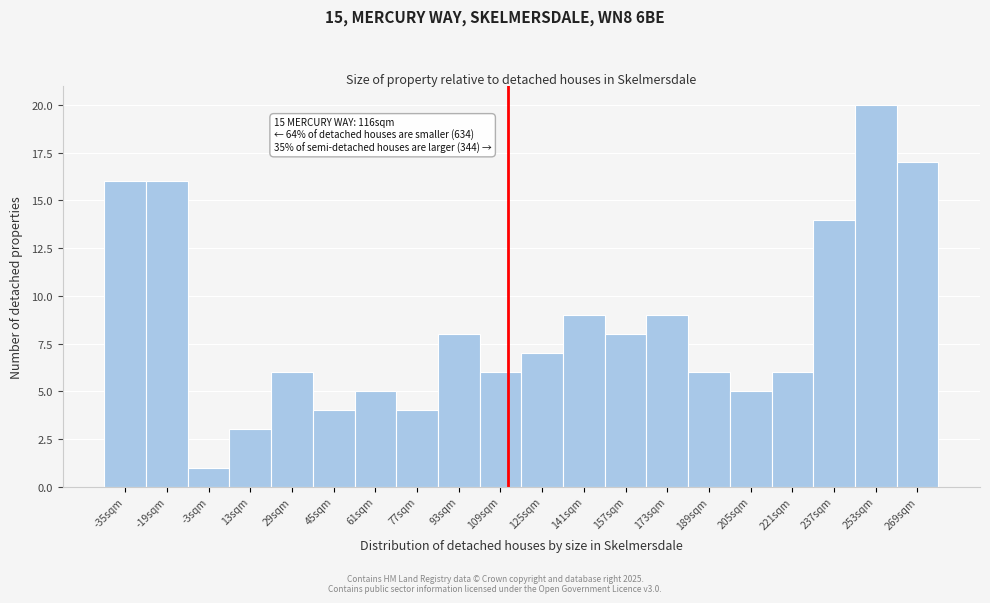

Reading left to right, what are all the values shown in this chart?

-35sqm=16	-19sqm=16	-3sqm=1	13sqm=3	29sqm=6	45sqm=4	61sqm=5	77sqm=4	93sqm=8	109sqm=6	125sqm=7	141sqm=9	157sqm=8	173sqm=9	189sqm=6	205sqm=5	221sqm=6	237sqm=14	253sqm=20	269sqm=17